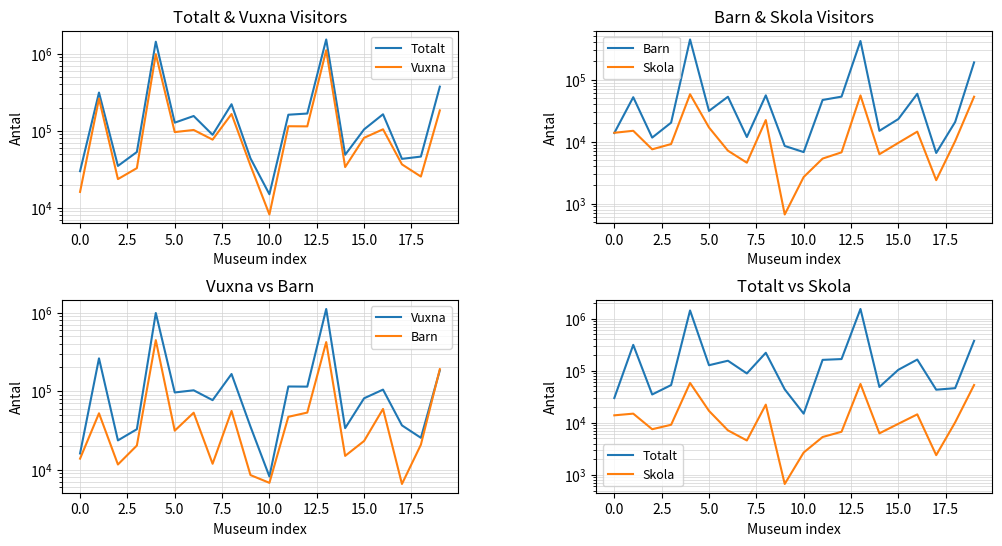

What is the value of the Skola point at the 1st from the left?

13911